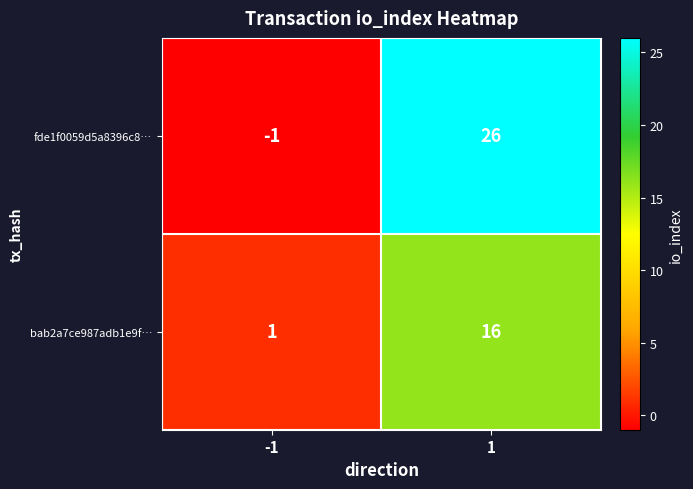

Which series has the widest spread of values?

fde1f0059d5a8396c8…